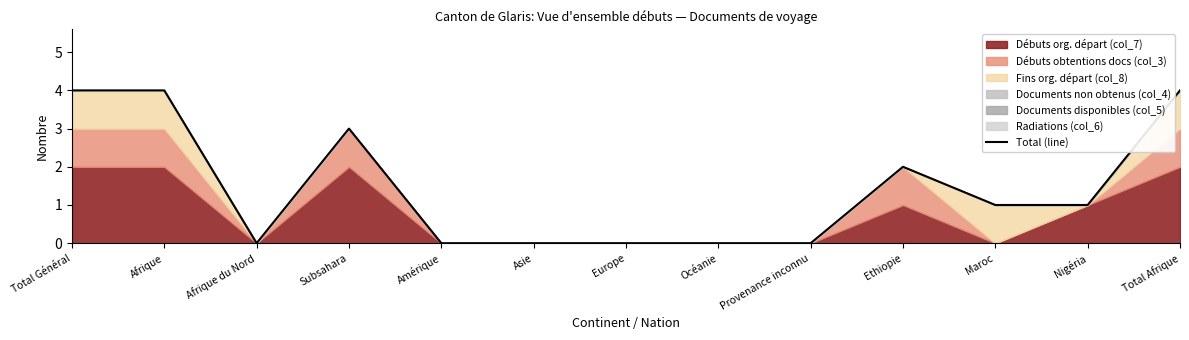

The value at Asie is 0. True or false?

True